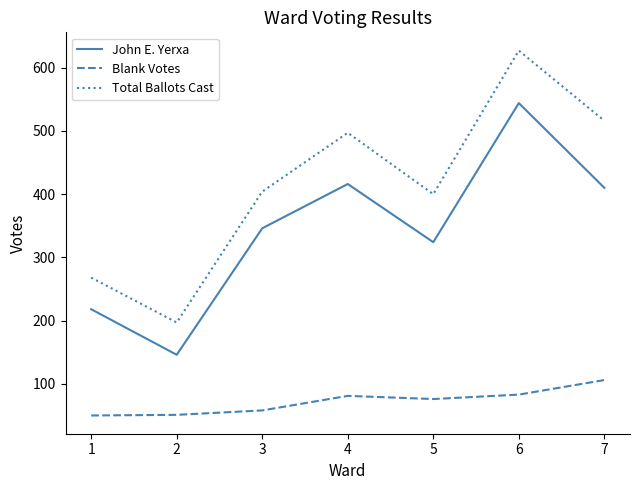

Where does the Blank Votes series first go above 76?

4